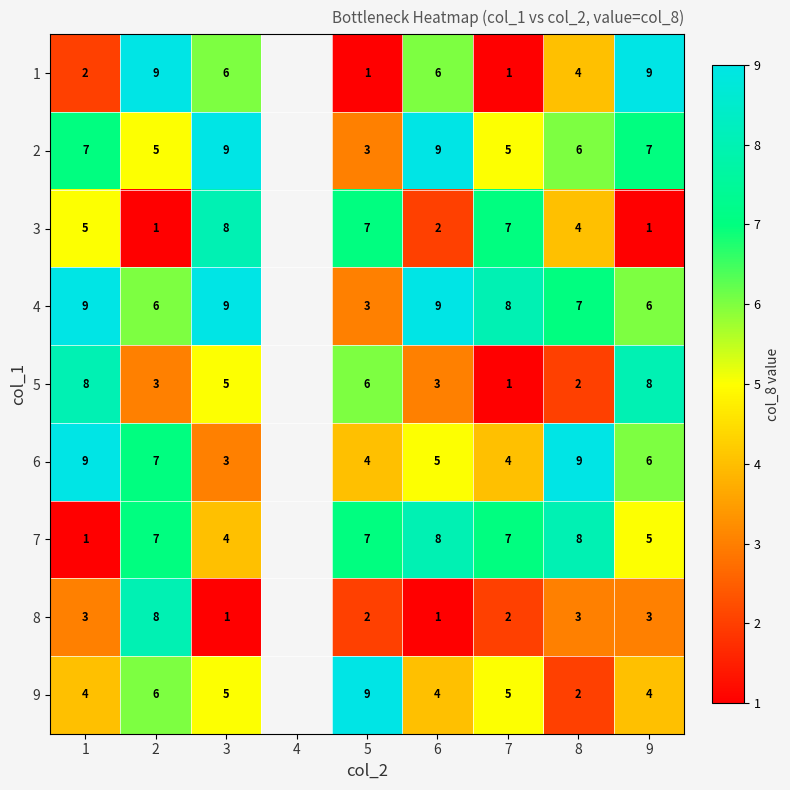

What is the difference between the highest and lowest values at 1?

8